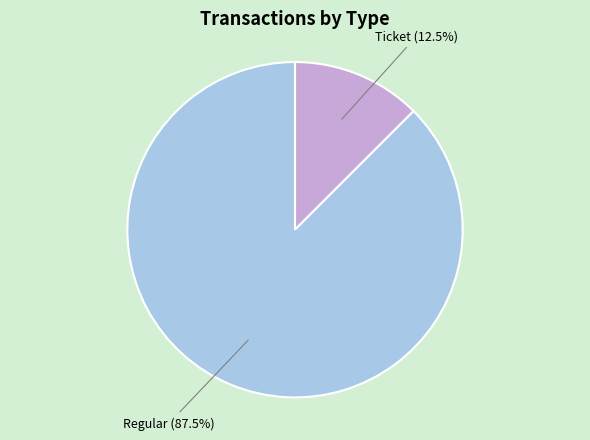

Count the number of slices in the pie.

2